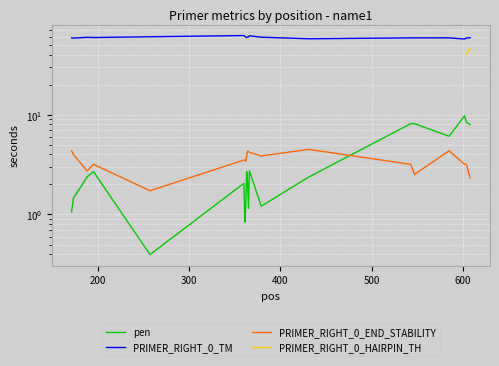

What is the maximum value shown in the chart?

62.1